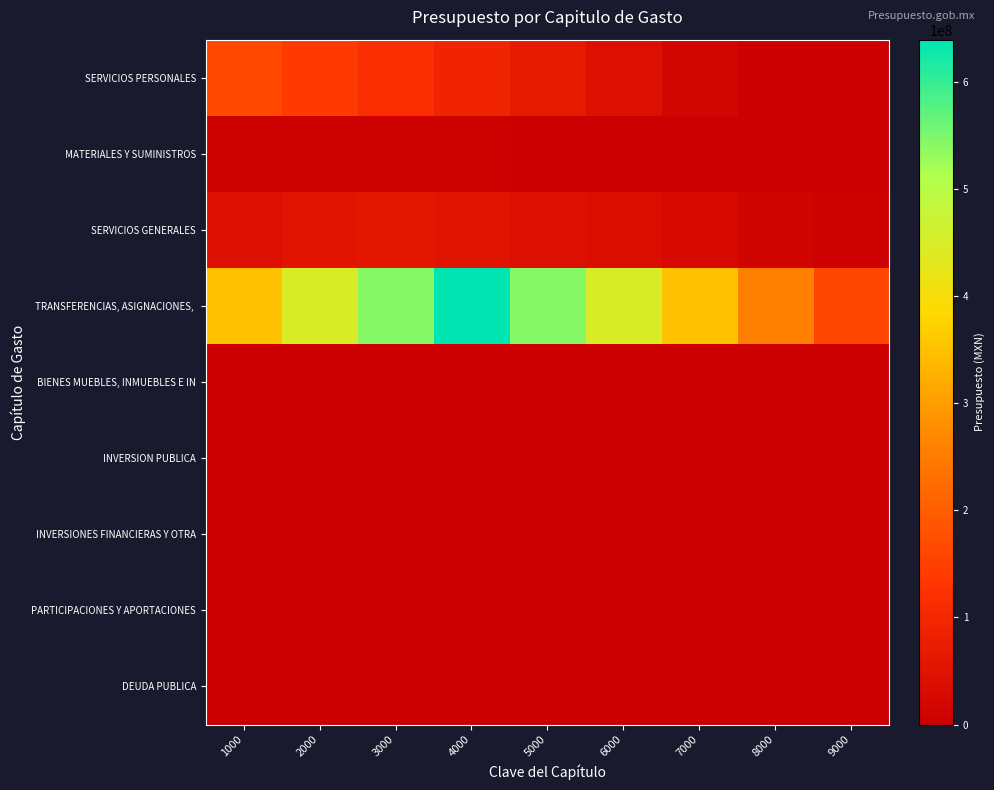

What is the greatest value displayed?

639672984.0